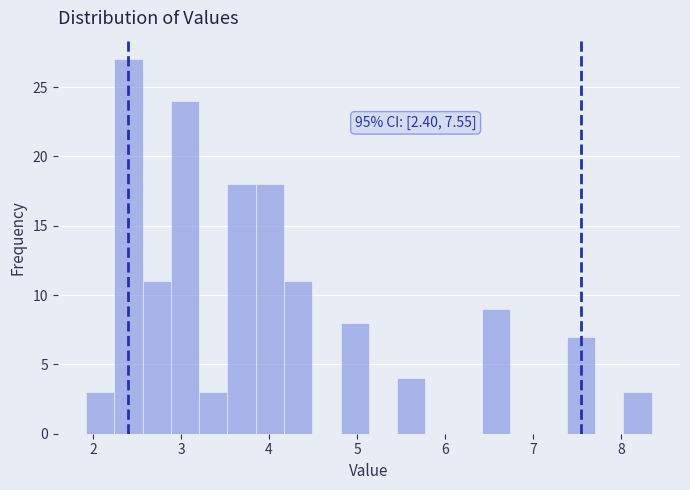

Read against the x-axis, roughly where is the centre of the tallest bar?

2.4